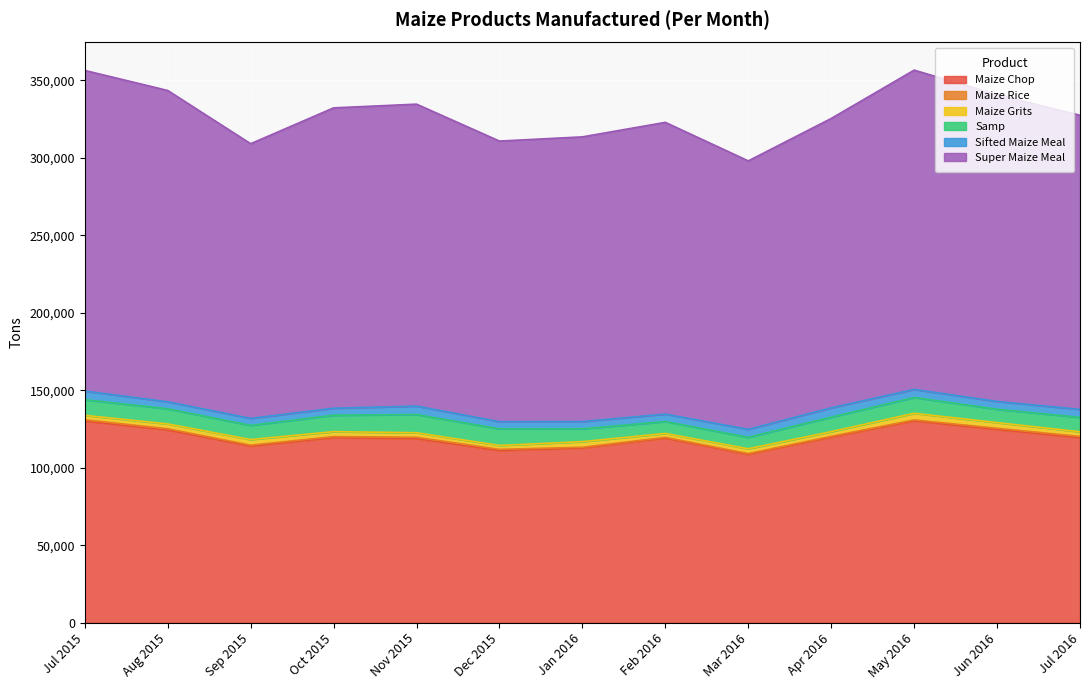

Which label corresponds to the smallest value in the chart?

Mar 2016